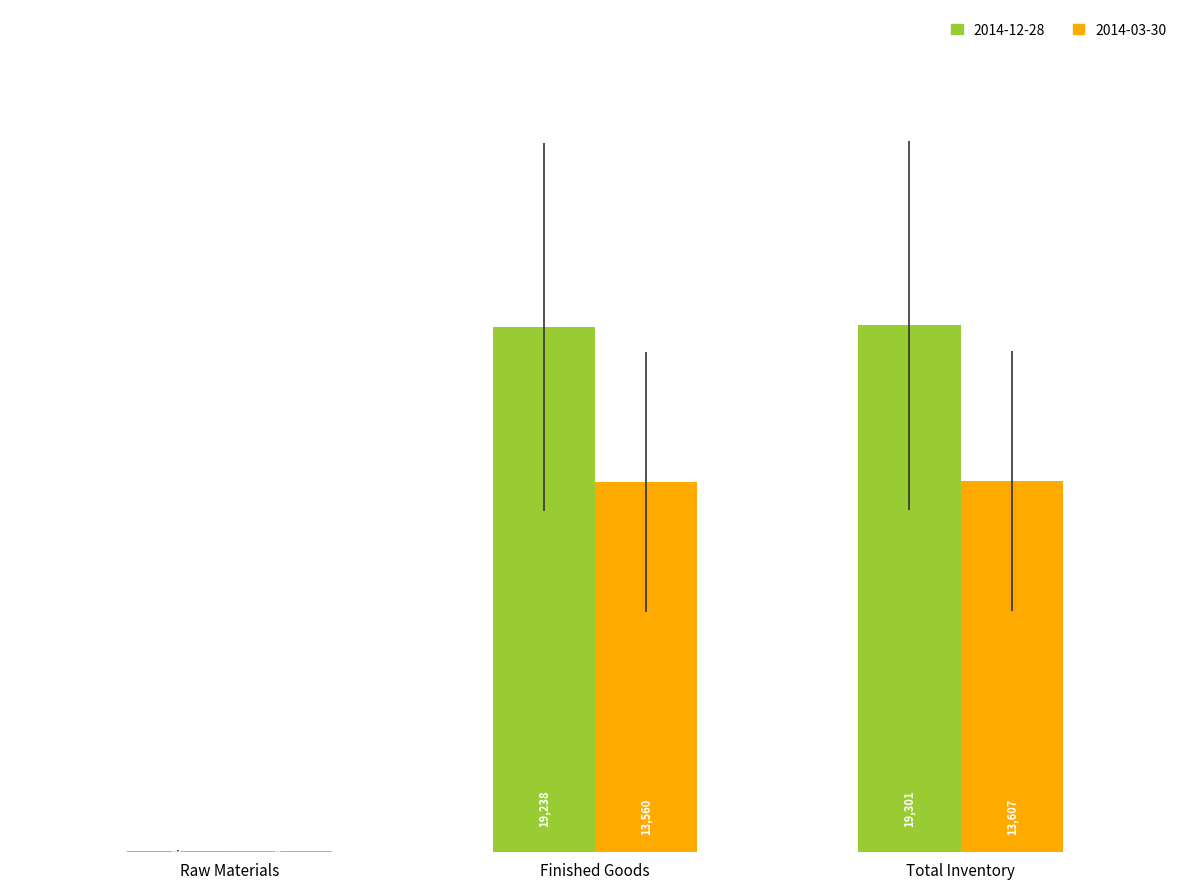

What is the spread (max minus min) of values at Raw Materials?

16